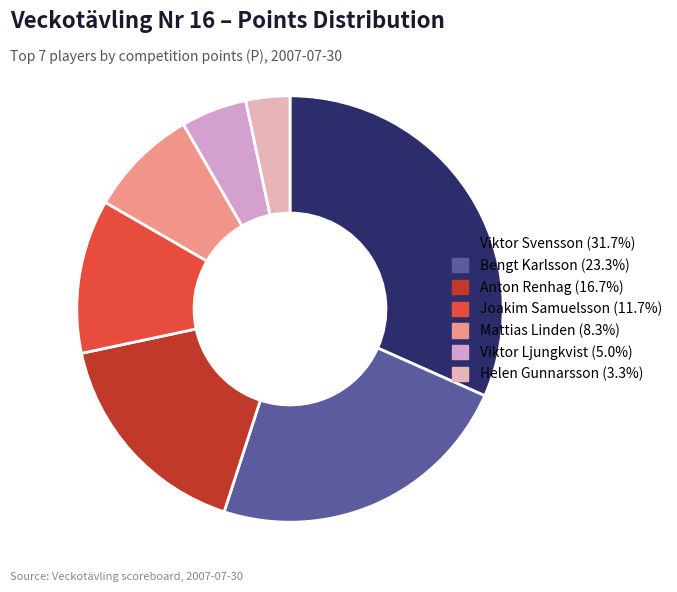

Do Bengt Karlsson and Mattias Linden together represent more than half of the pie?

No